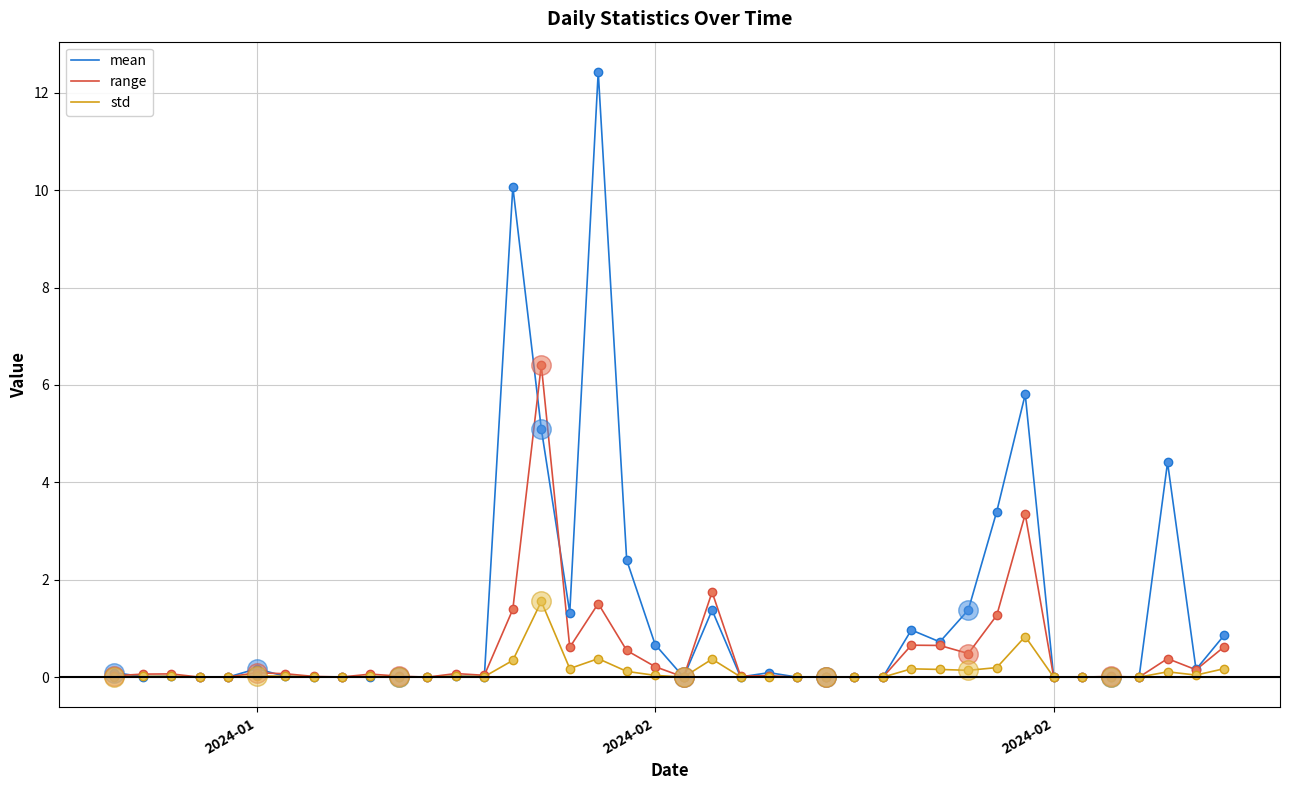

What are all the series names shown in the legend?

mean, range, std